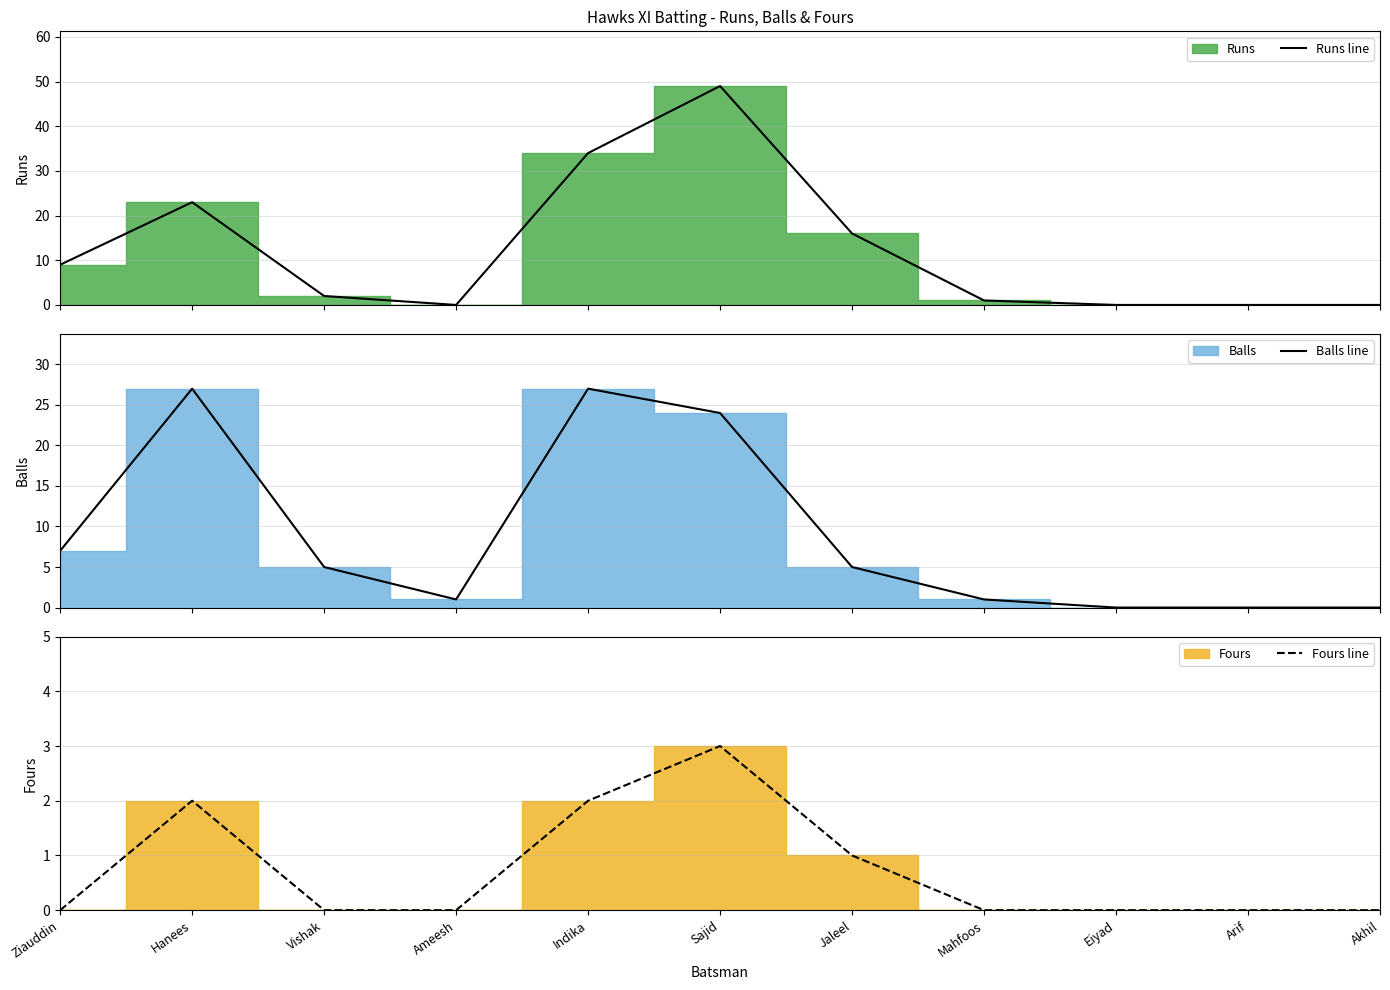

Rank the series by their maximum value, from lowest to highest.

Fours line, Balls line, Runs line